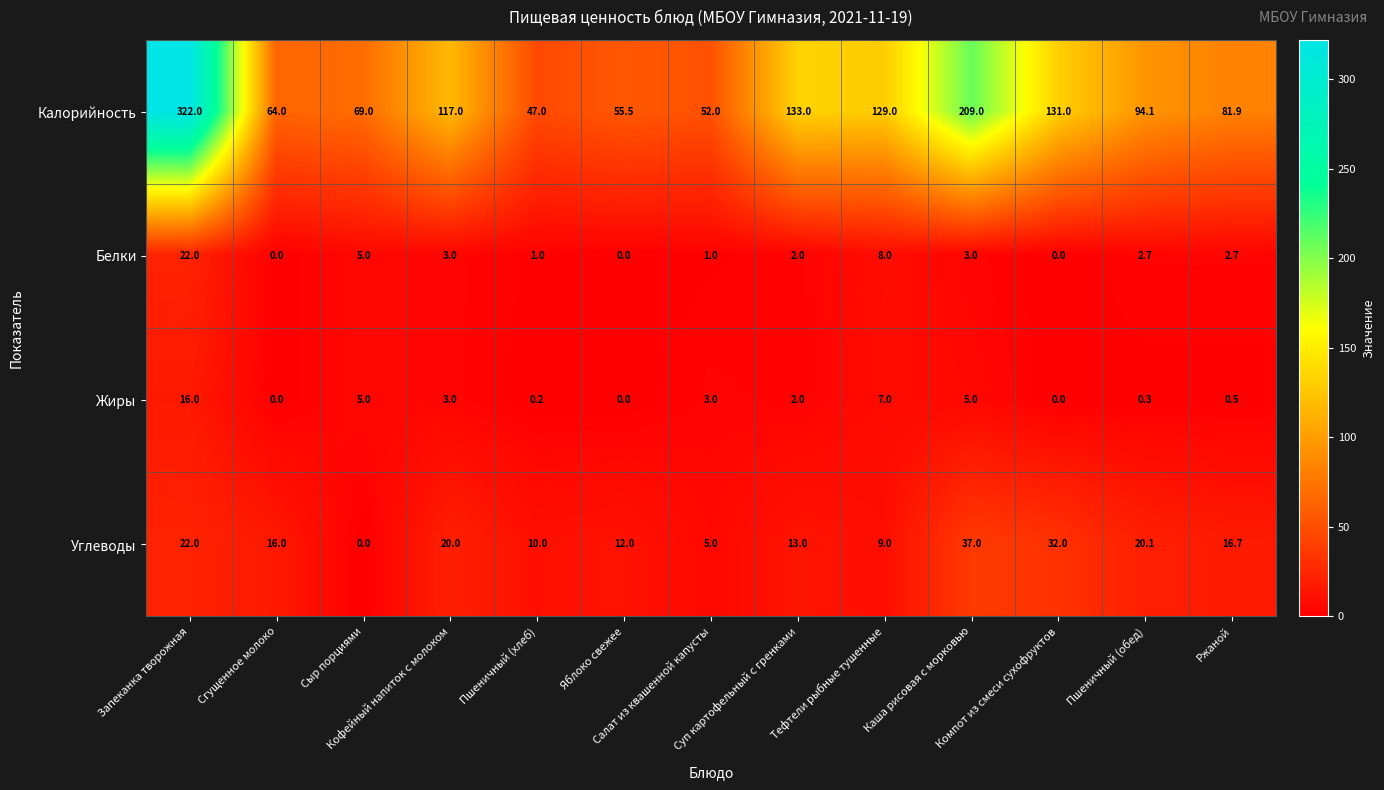

What is the maximum value for Белки?

22.0